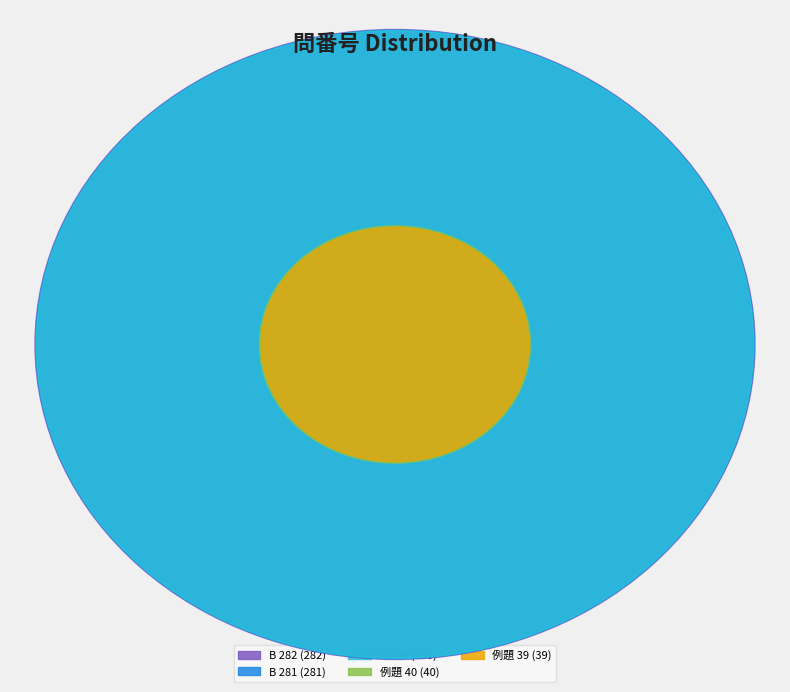

Rank the categories by value from highest to lowest.

B 282, B 281, B 280, 例題 40, 例題 39